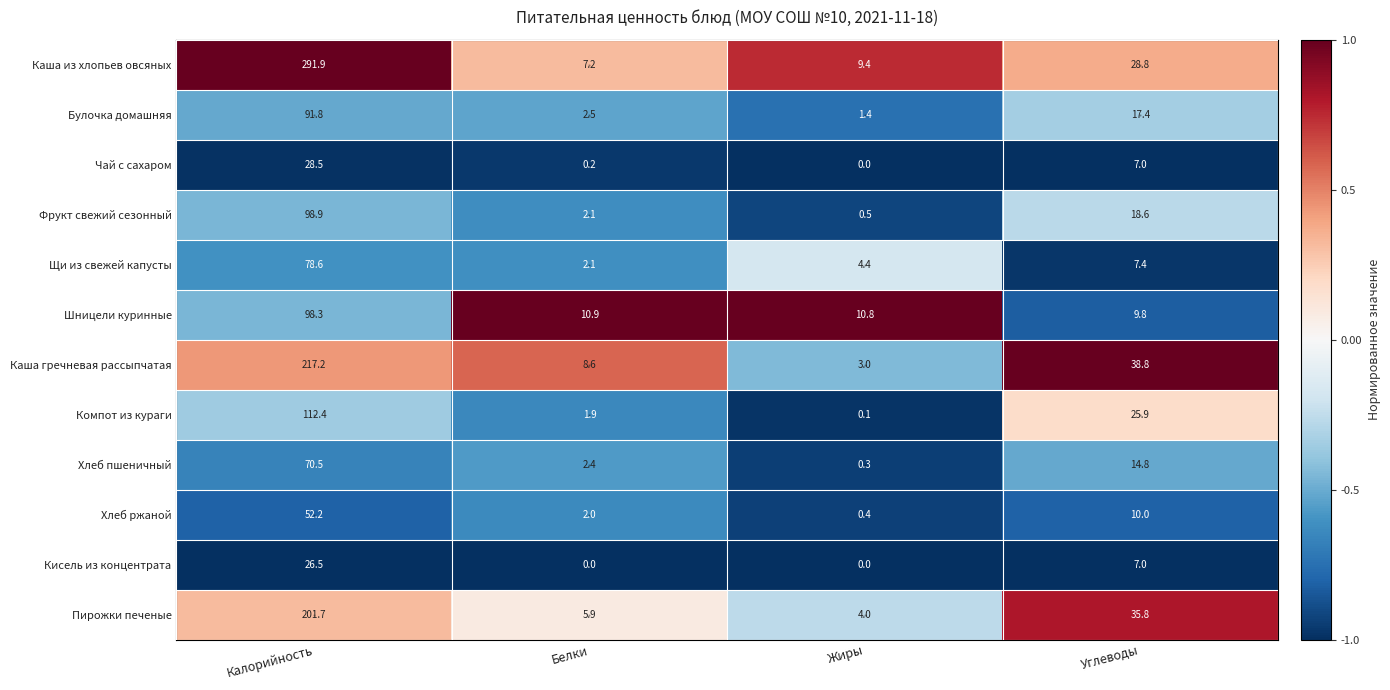

Which label corresponds to the largest value in the chart?

Калорийность